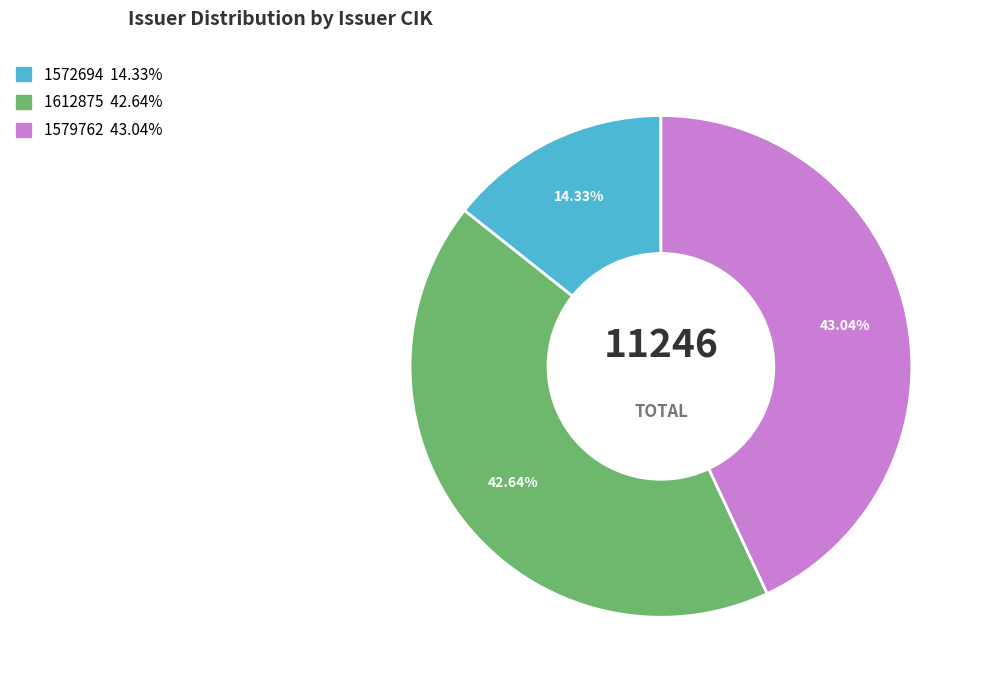

Which has a higher value, 1612875 or 1572694?

1612875